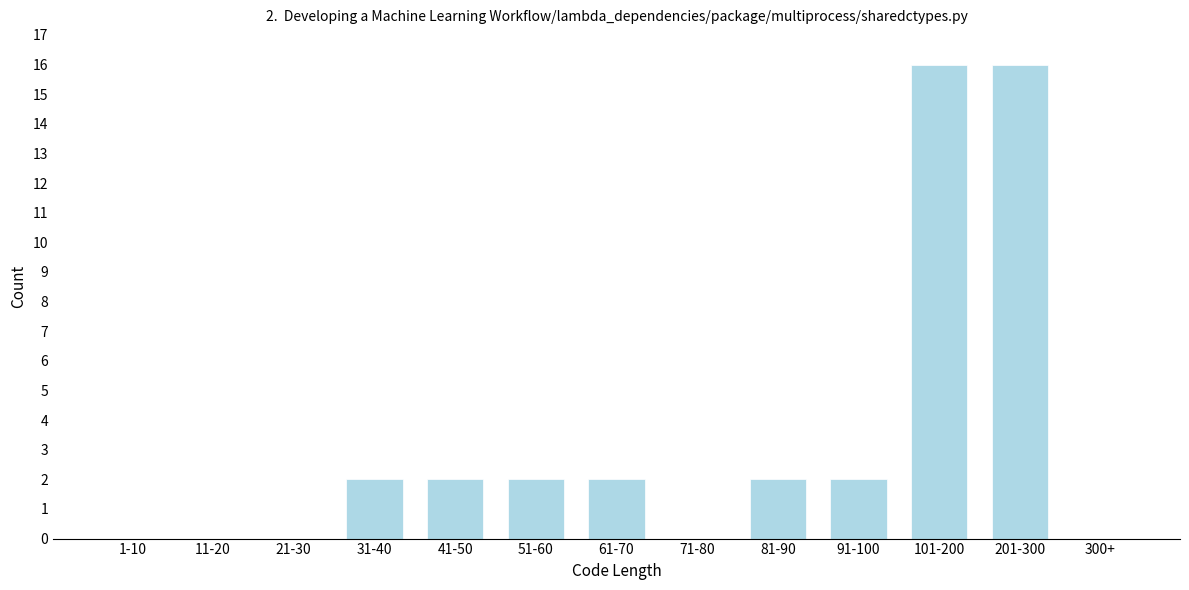

Reading left to right, list all the values displayed in this chart.

1-10=0	11-20=0	21-30=0	31-40=2	41-50=2	51-60=2	61-70=2	71-80=0	81-90=2	91-100=2	101-200=16	201-300=16	300+=0